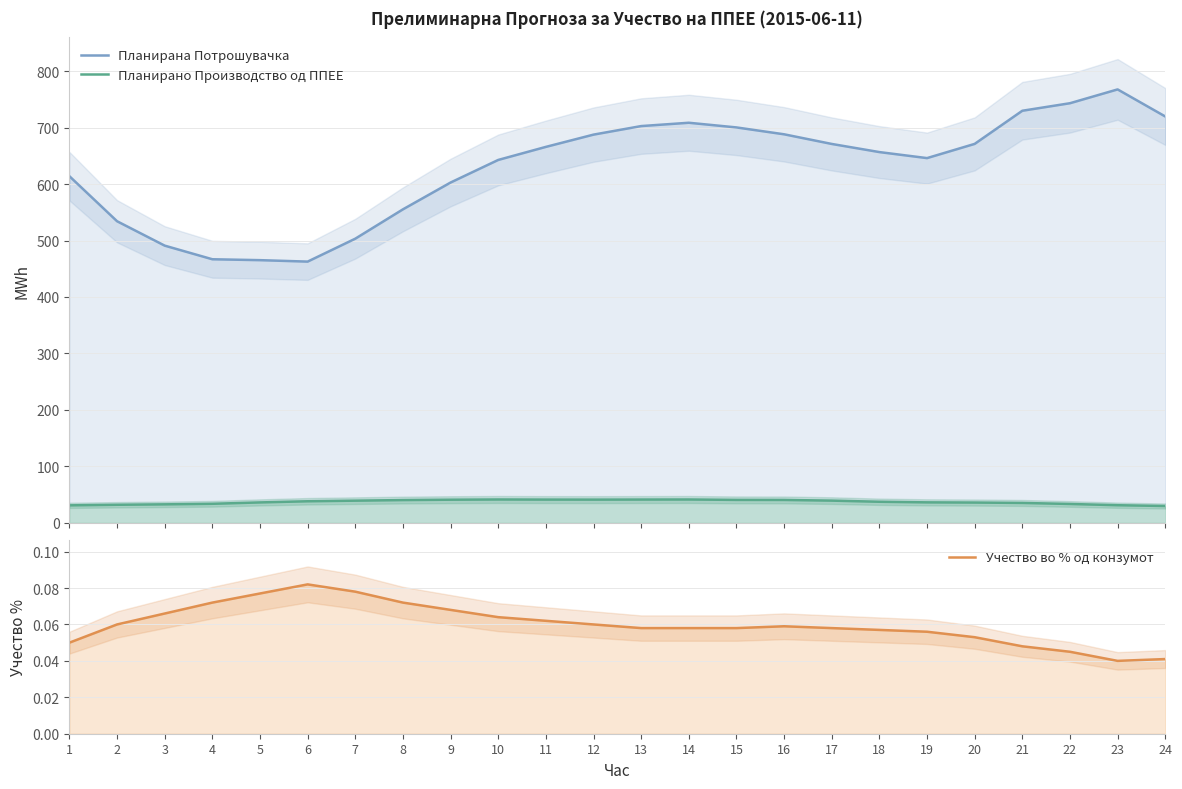

Reading left to right, list all the values displayed in this chart.

Планирана Потрошувачка: 614.0	534.2	490.9	466.8	465.2	462.6	503.2	555.2	602.7	642.7	665.9	687.6	702.7	708.6	700.4	688.2	671.1	656.7	646.0	671.2	729.9	743.2	767.7	719.8
Планирано Производство од ППЕЕ: 30.8	31.9	32.6	33.6	36.0	38.1	39.1	40.2	40.8	41.2	41.0	41.0	41.1	41.2	40.5	40.4	39.2	37.2	36.1	35.8	35.1	33.3	31.1	29.7
Учество во % од конзумот: 0.1	0.1	0.1	0.1	0.1	0.1	0.1	0.1	0.1	0.1	0.1	0.1	0.1	0.1	0.1	0.1	0.1	0.1	0.1	0.1	0.0	0.0	0.0	0.0